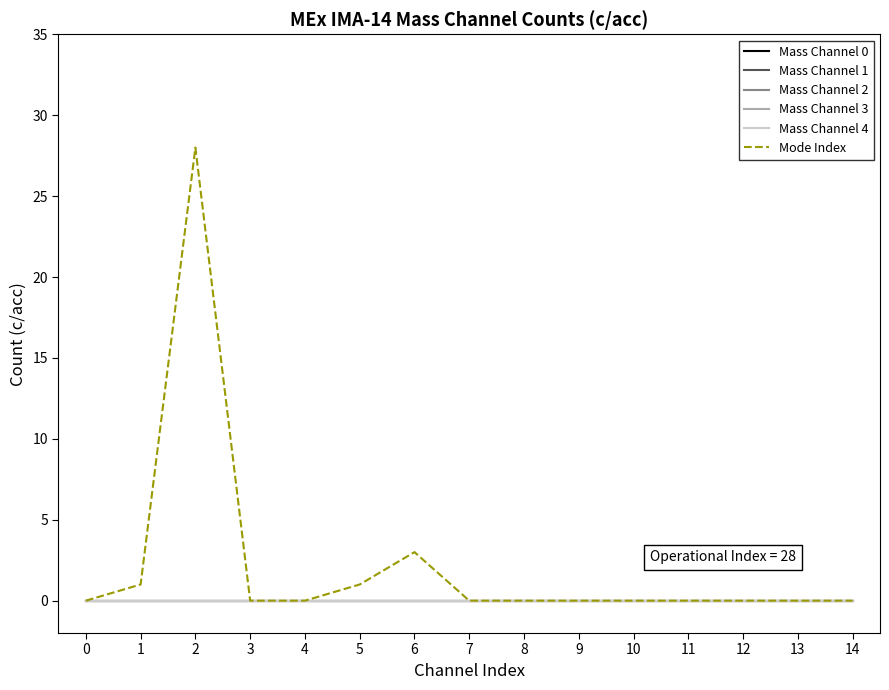

Which has a higher value, 6 or 4?

6